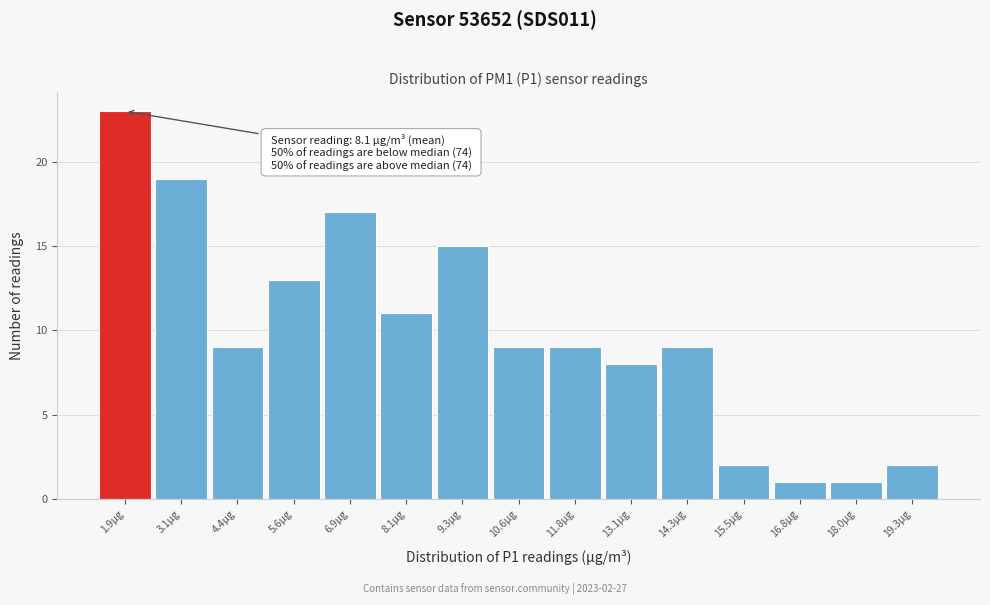

Reading left to right, what are all the values shown in this chart?

1.9µg=23	3.1µg=19	4.4µg=9	5.6µg=13	6.9µg=17	8.1µg=11	9.3µg=15	10.6µg=9	11.8µg=9	13.1µg=8	14.3µg=9	15.5µg=2	16.8µg=1	18.0µg=1	19.3µg=2